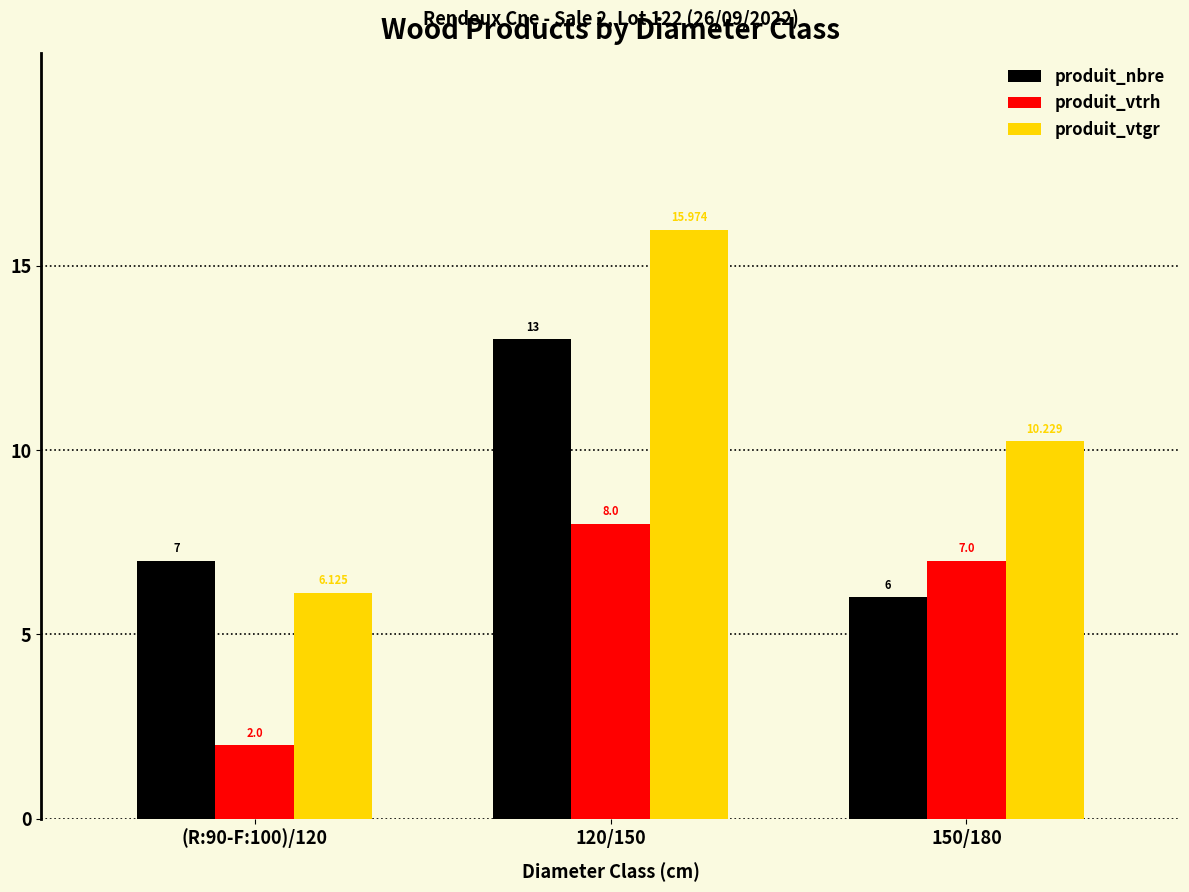

What are all the series names shown in the legend?

produit_nbre, produit_vtrh, produit_vtgr